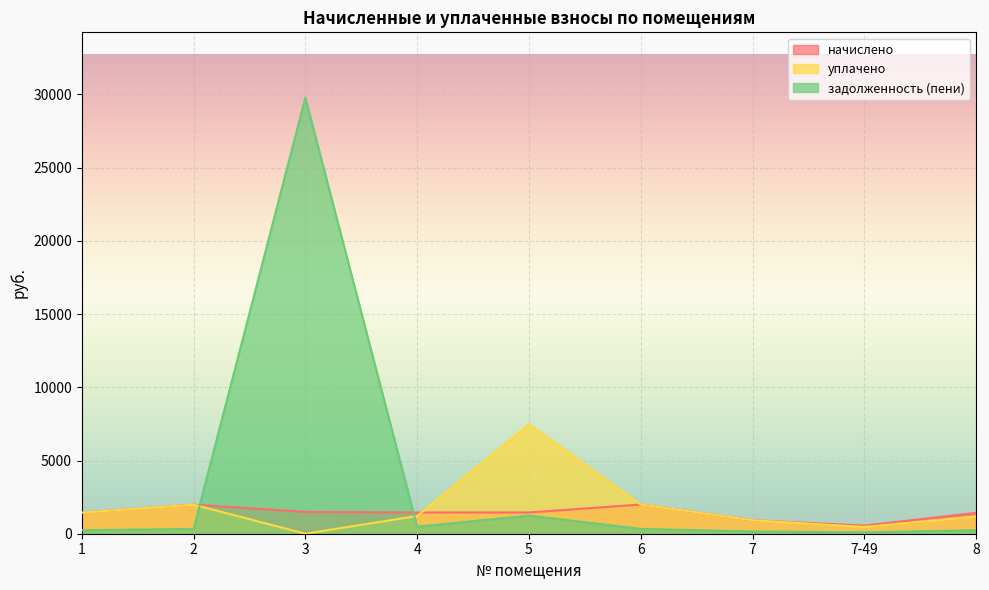

What is the sum of all уплачено values?

16680.0